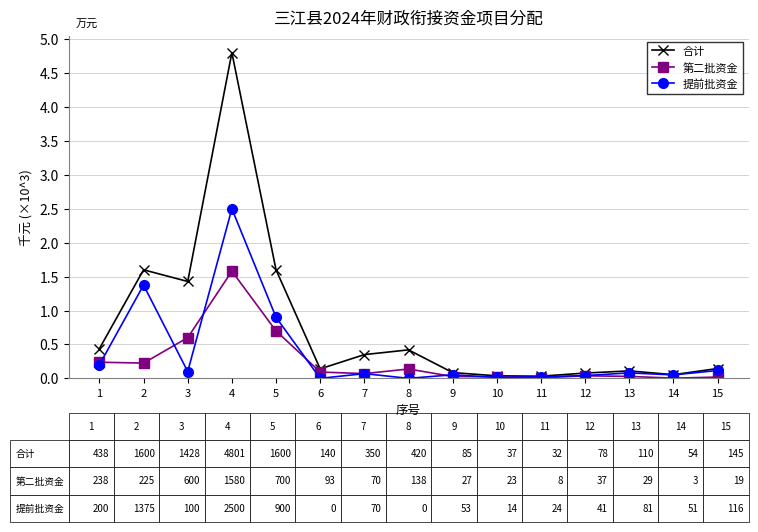

What are all the series names shown in the legend?

合计, 第二批资金, 提前批资金